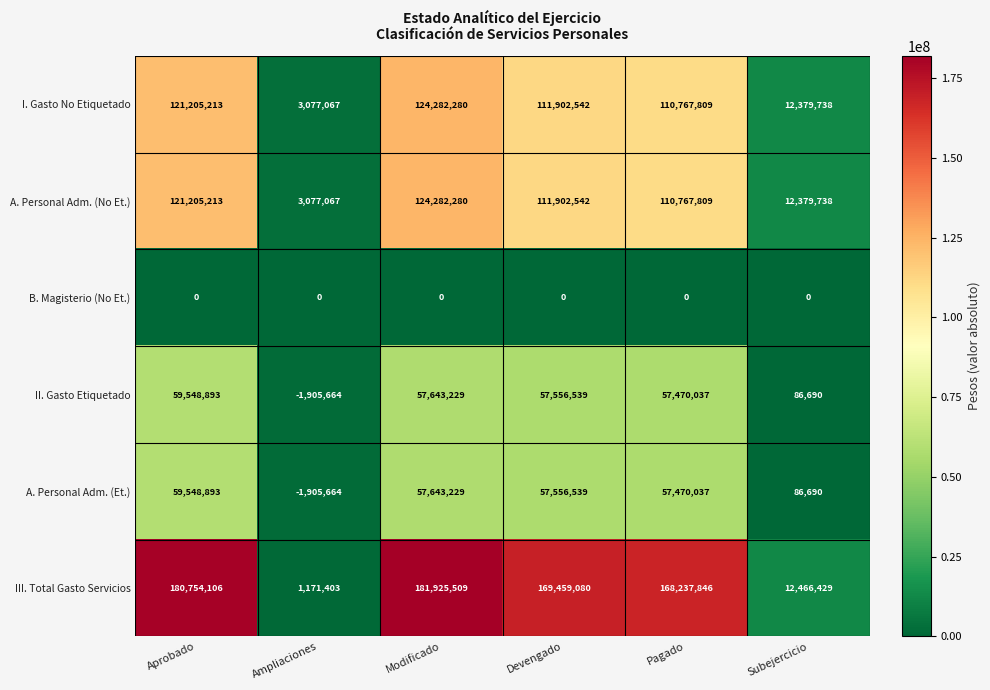

At how many categories does at least one series exceed 158875769?

4